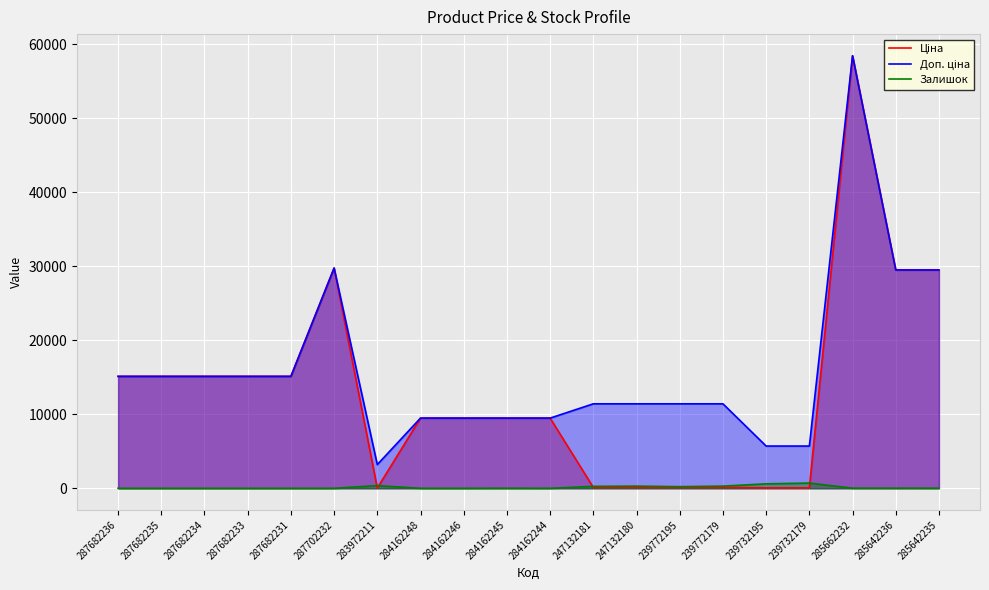

How many lines are shown in the chart?

3